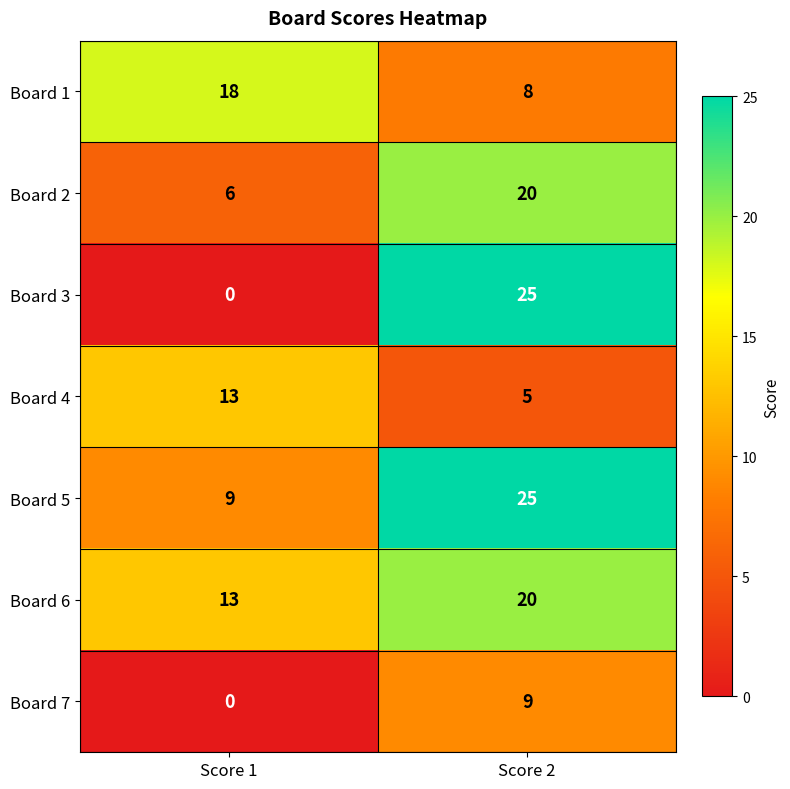

What is the spread (max minus min) of values at Score 1?

18